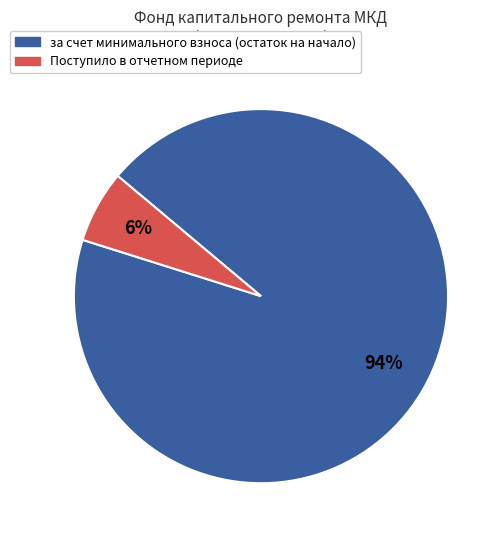

Is there any slice that represents more than half of the pie?

Yes